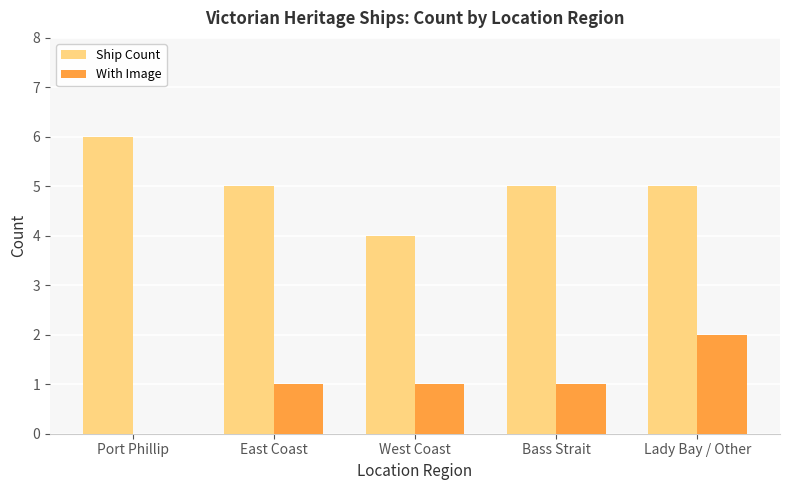

Between Port Phillip and Lady Bay / Other, which series saw the biggest shift?

With Image